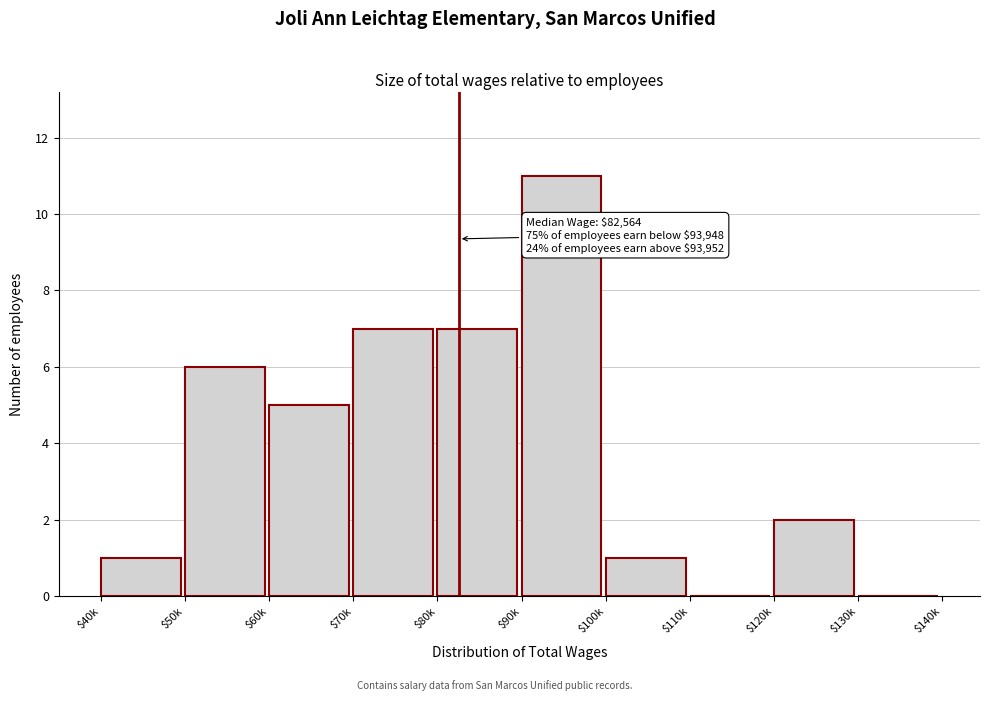

Which label corresponds to the largest value in the chart?

$90k